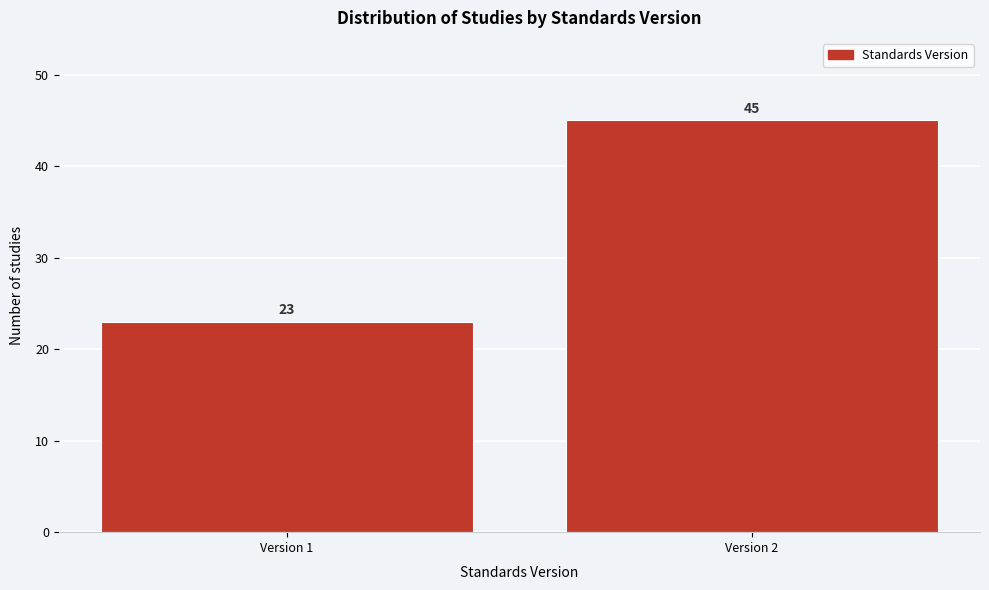

Reading right to left, list all the values displayed in this chart.

45	23